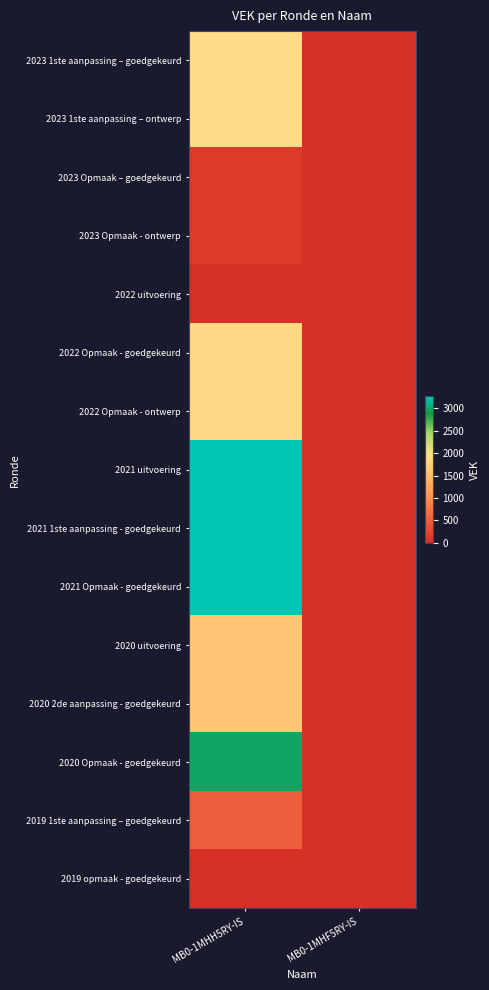

Which label corresponds to the largest value in the chart?

MB0-1MHH5RY-IS